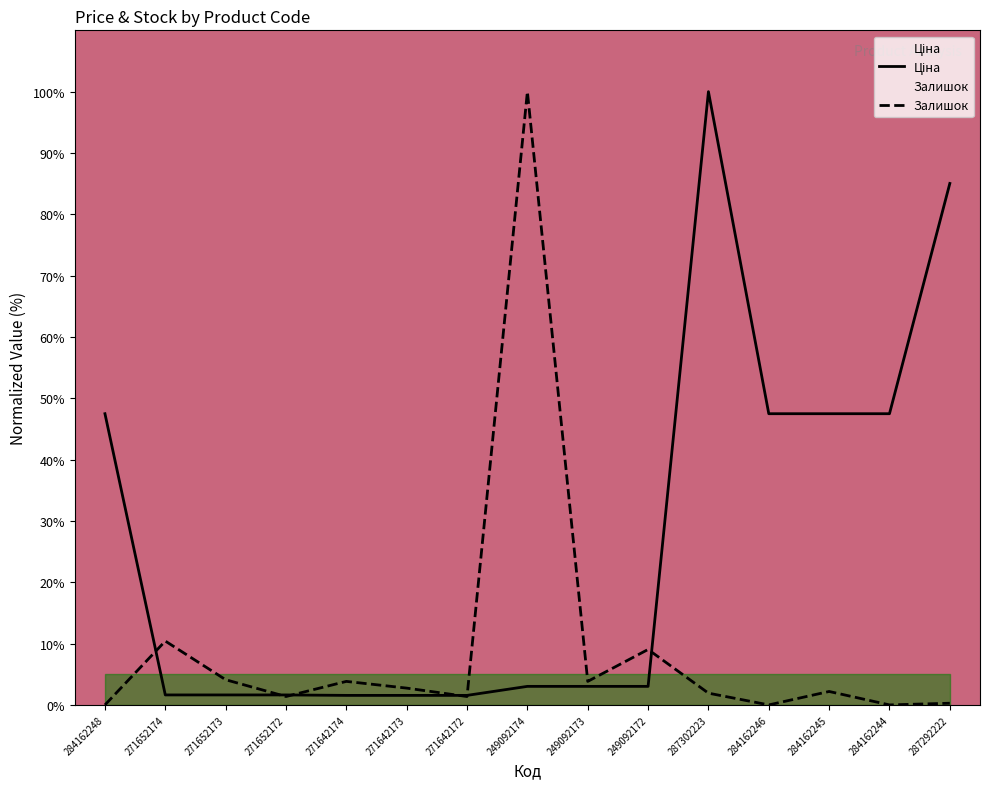

What is the difference between the maximum and second lowest values in the Ціна series?

98.4